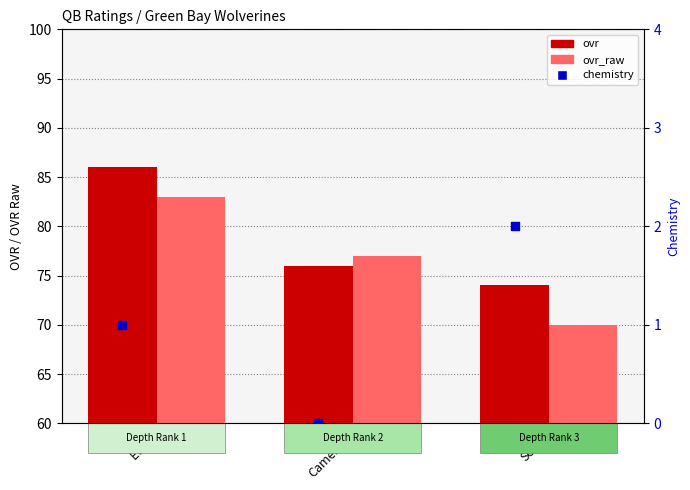

Which series contains the lowest Y value?

chemistry